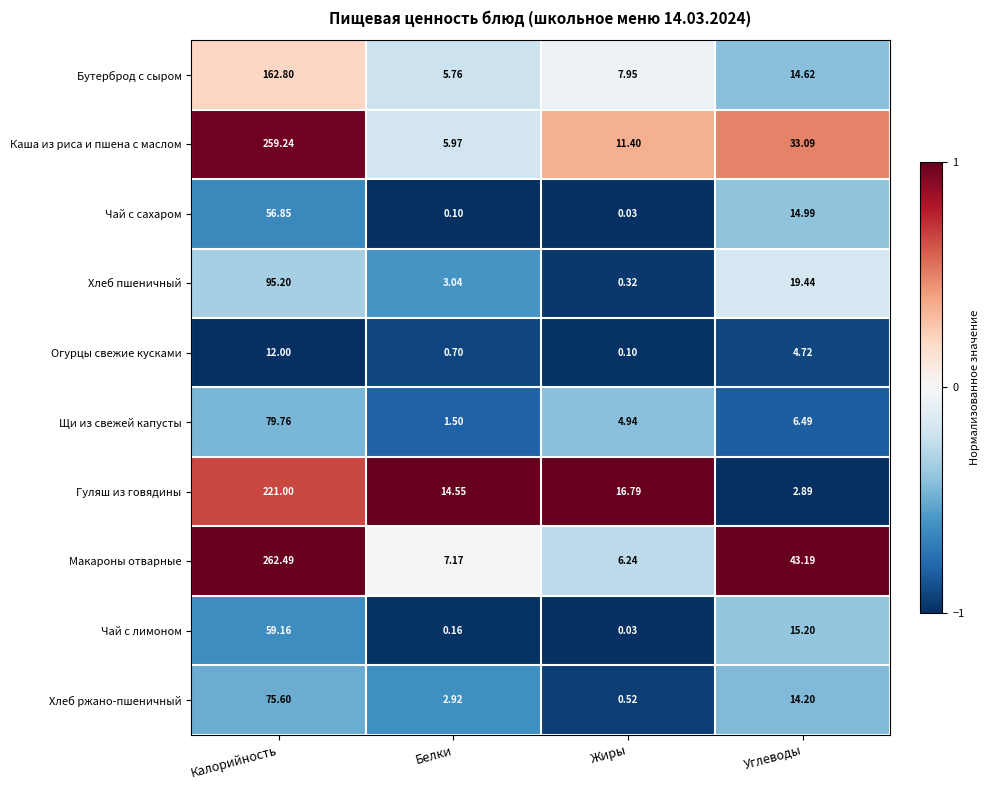

At how many categories does at least one series exceed 0?

4